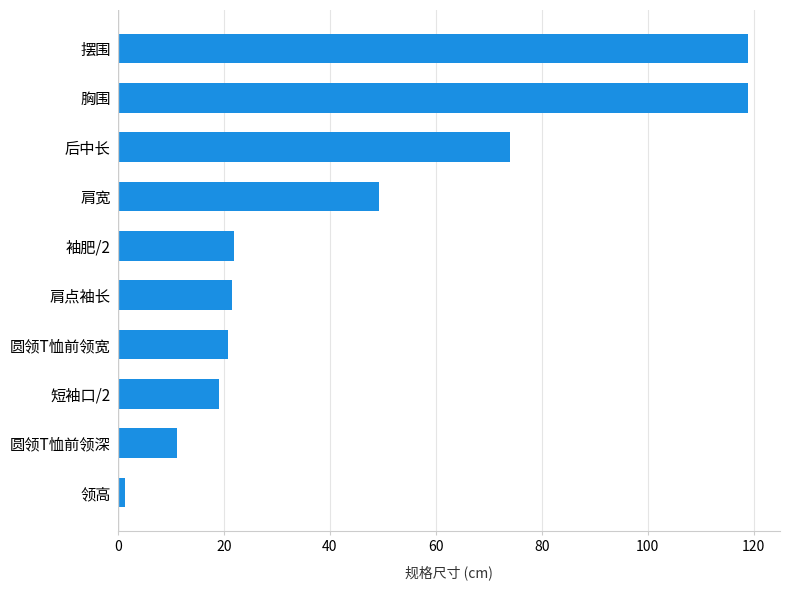

The chart shows a value of 66.0 at 肩宽. True or false?

False